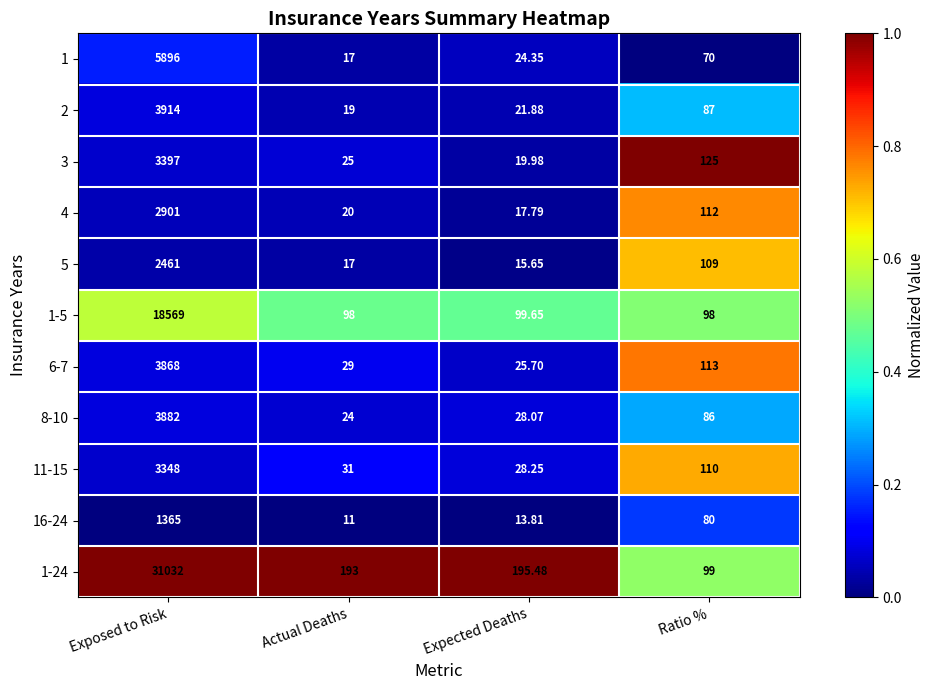

Is the value of 1 at Ratio % greater than the value of 16-24 at Exposed to Risk?

No